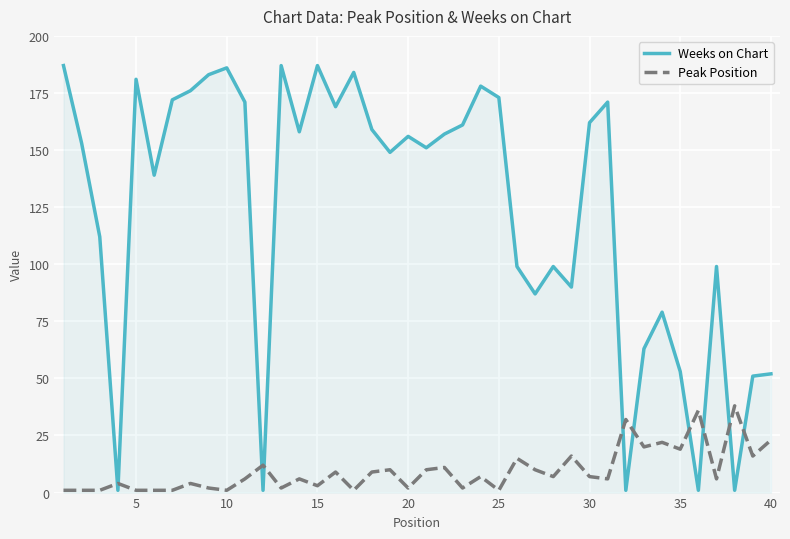

Which series ends up on top after the final intersection of Peak Position and Weeks on Chart?

Weeks on Chart